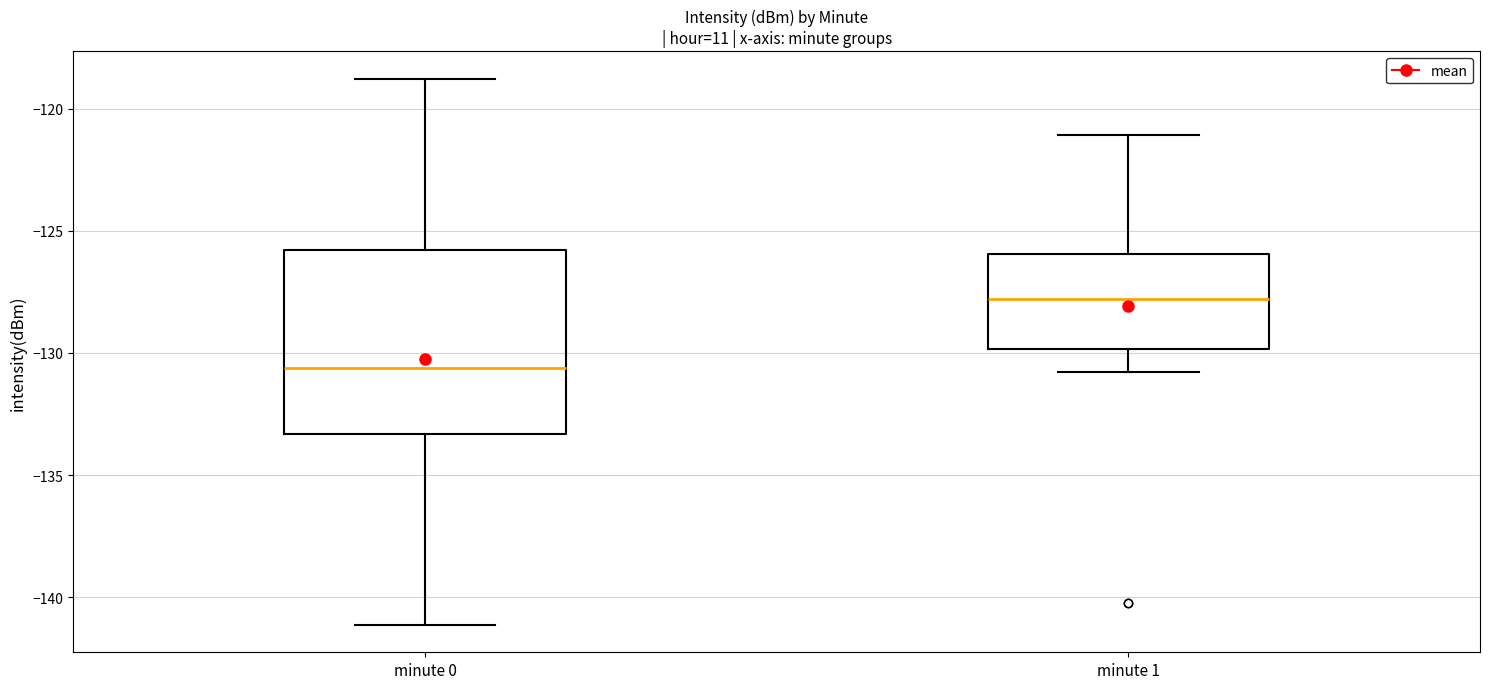

Which box has the highest median line?

minute 1